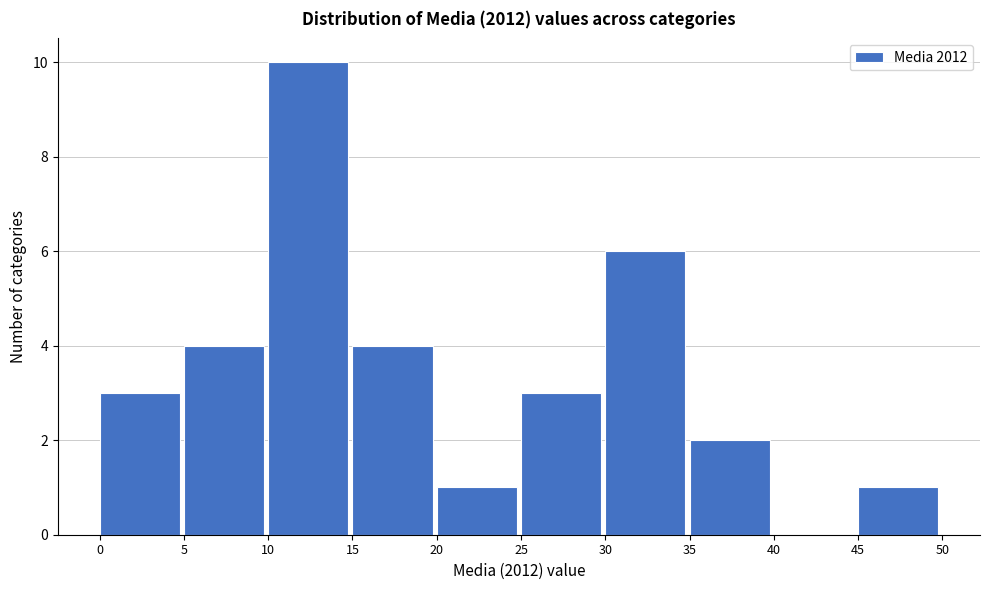

Reading left to right, list every bar in this chart as the range it spans on the x-axis followed by its height. The values are not printed on the chart, so give them approximately, as read against the axis.

0 to 5: 3
5 to 10: 4
10 to 15: 10
15 to 20: 4
20 to 25: 1
25 to 30: 3
30 to 35: 6
35 to 40: 2
40 to 45: 0
45 to 50: 1